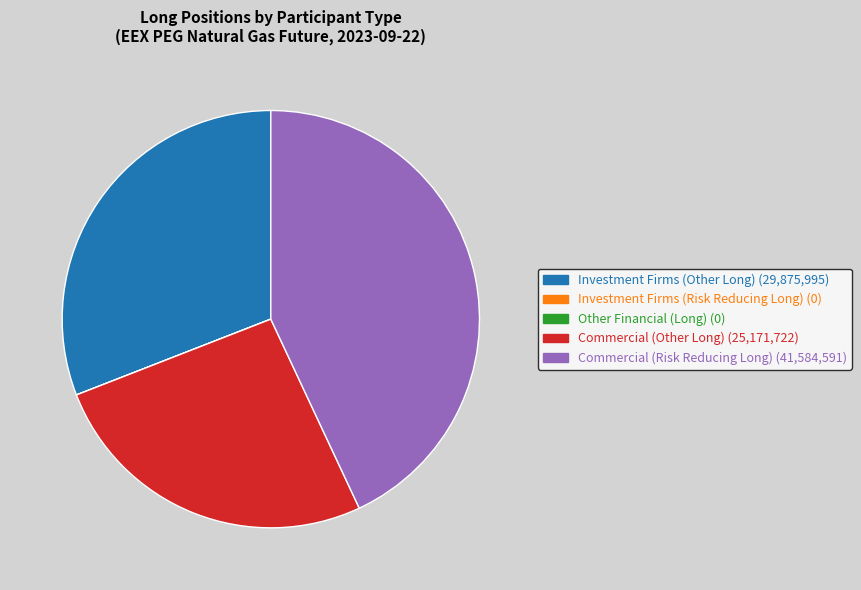

What is the largest slice in the pie chart?

Commercial (Risk Reducing Long)